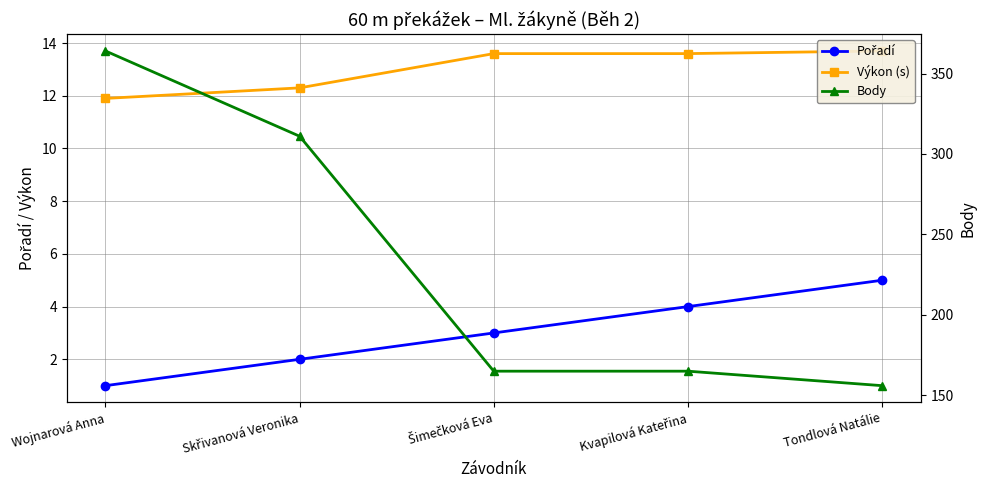

What is the approximate value of Body at Wojnarová Anna?

364.0